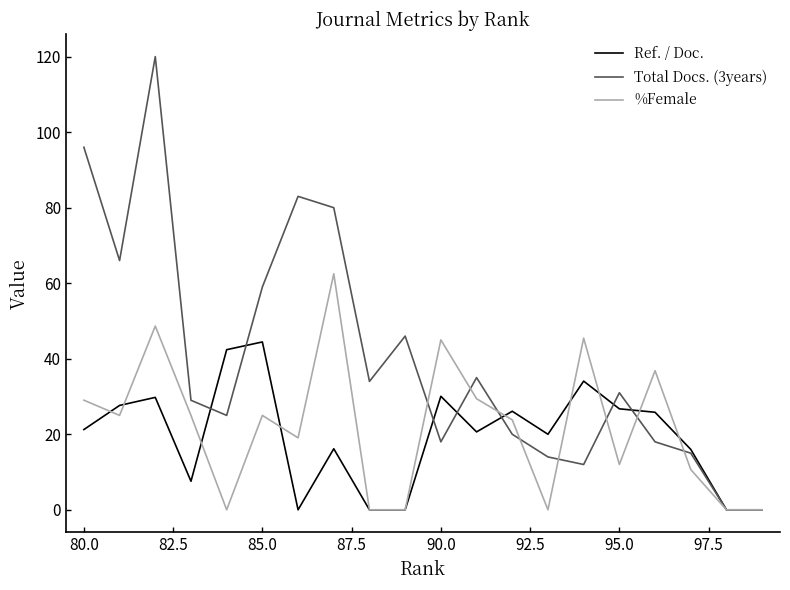

Rank the series by their maximum value, from highest to lowest.

Total Docs. (3years), %Female, Ref. / Doc.